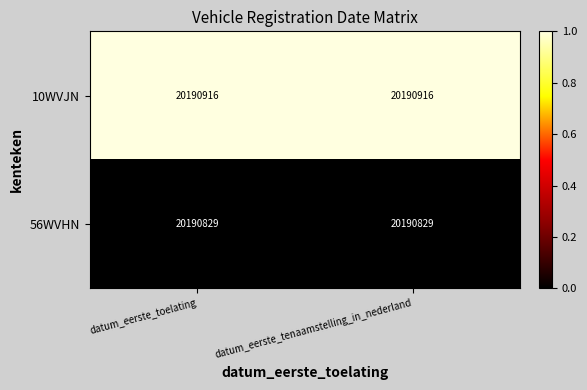

What is the smallest value displayed?

20190829